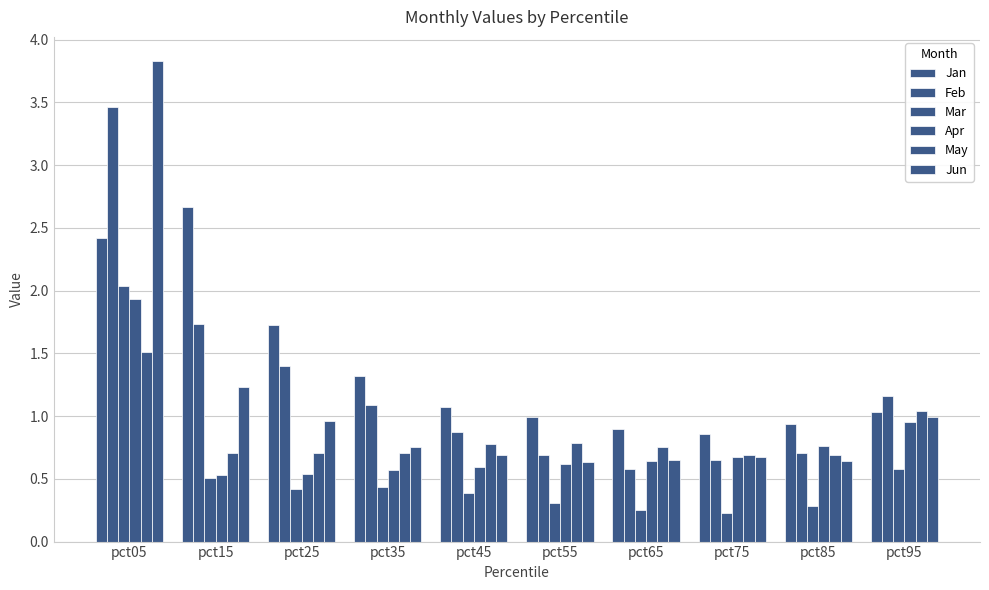

At how many categories does at least one series exceed 1?

6